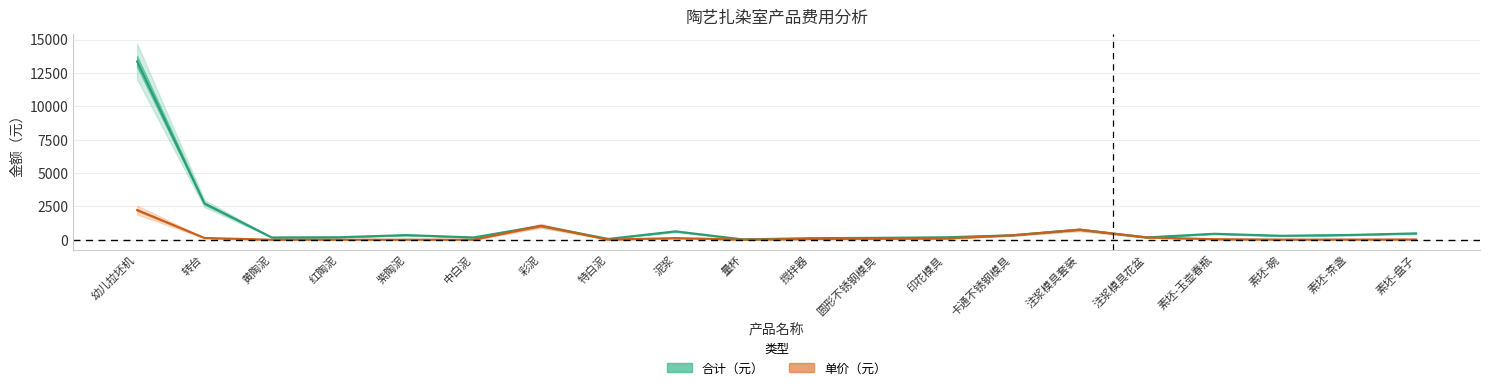

Is it true that 单价（元） equals 176.0 at 注浆模具花盆?

True